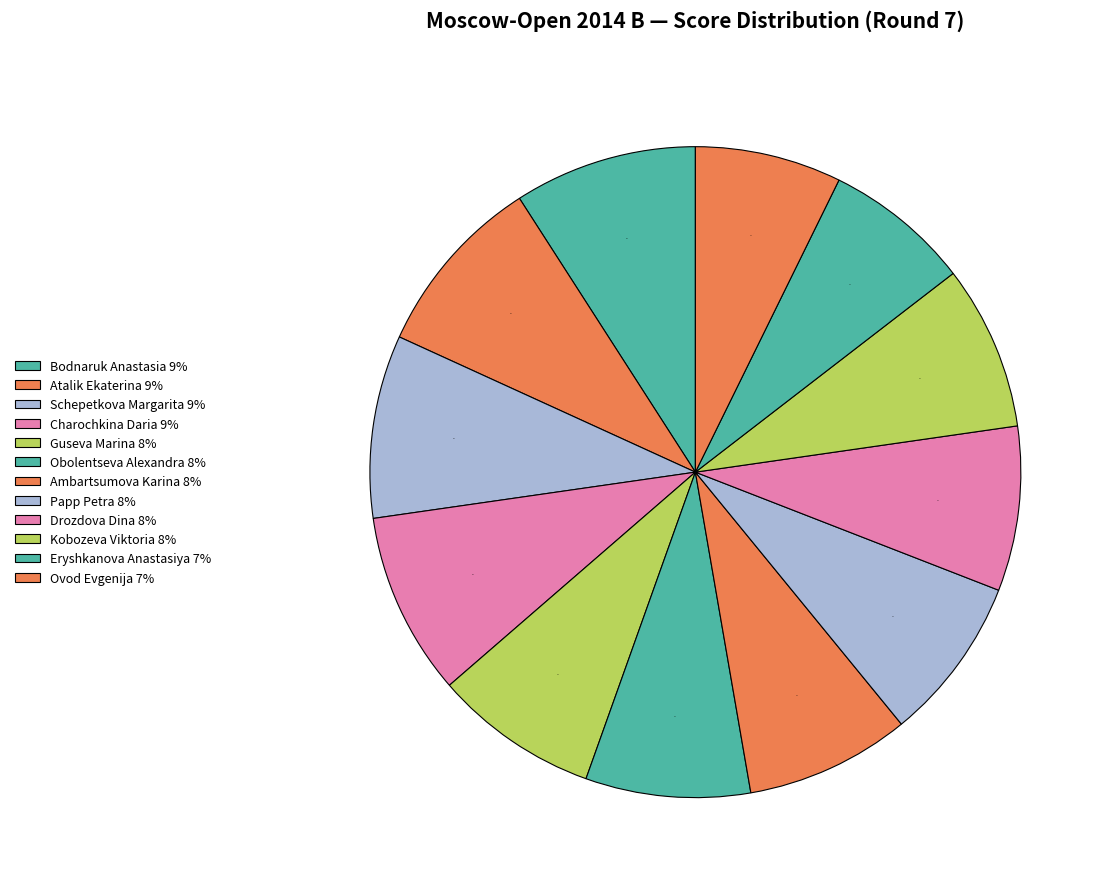

How many segments does this pie chart have?

12